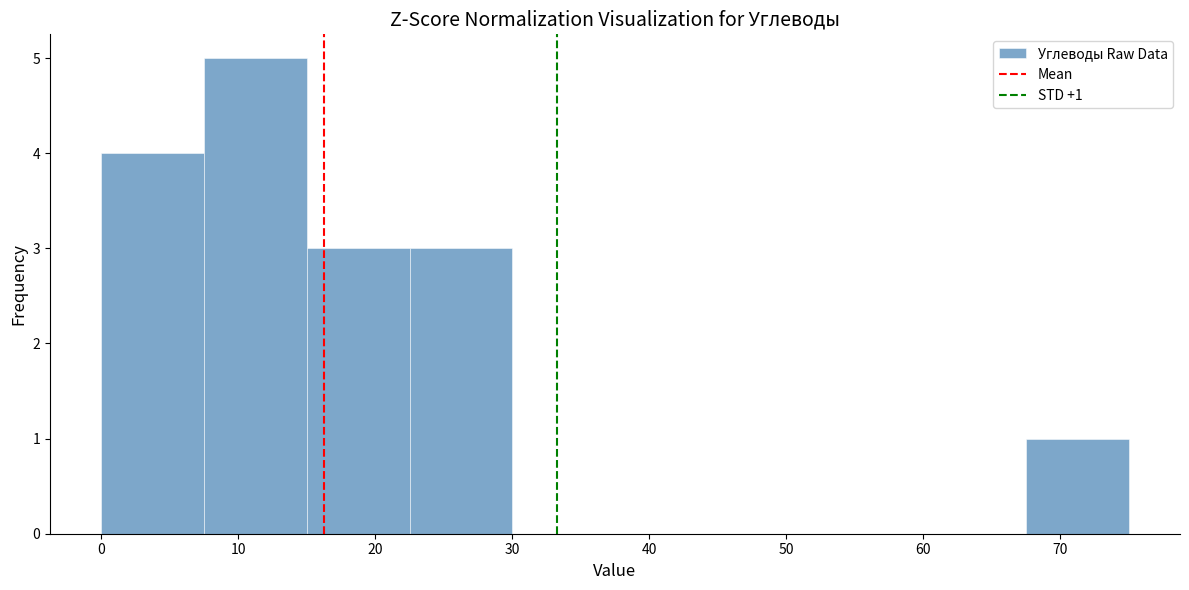

Over which range of the x-axis is the bar tallest?

7.5 to 15.0